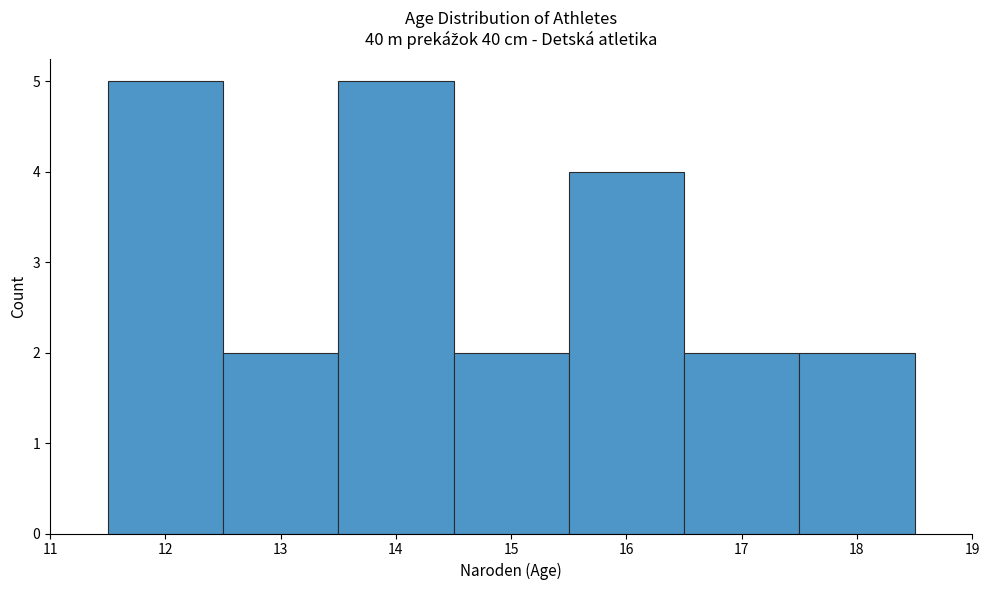

What is the height of the bar covering 16.5 to 17.5 on the x-axis? The values are not printed on the chart, so give them approximately, as read against the axis.

2